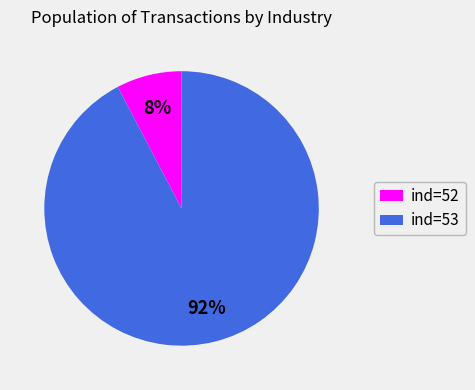

Which category accounts for the majority?

ind=53